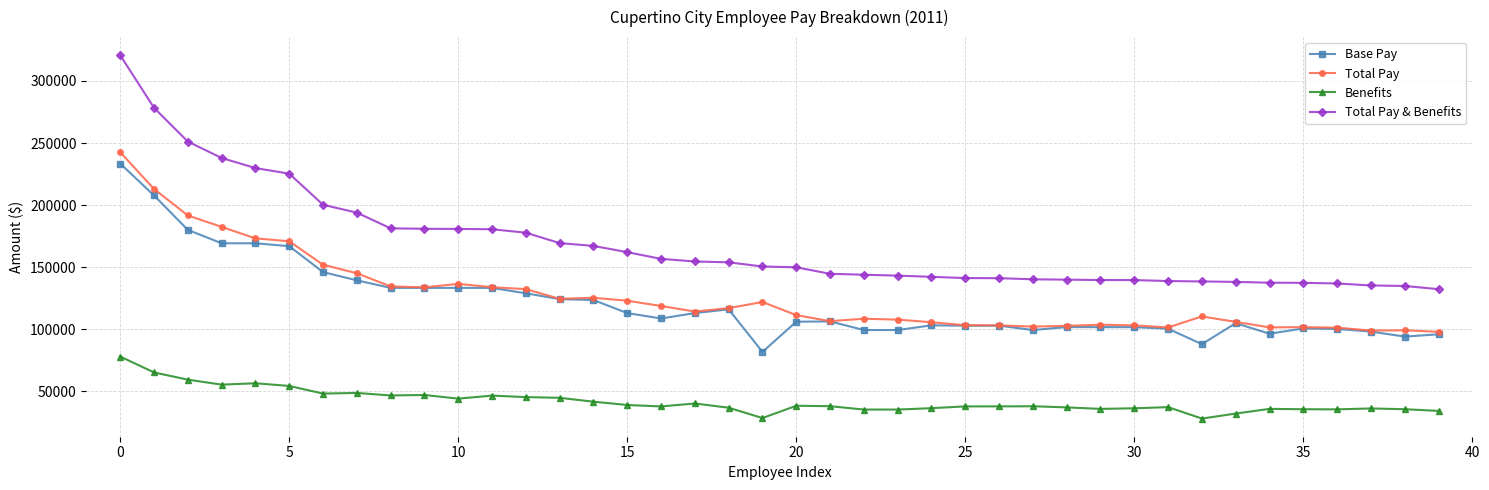

What is the maximum value for Total Pay?

242621.6